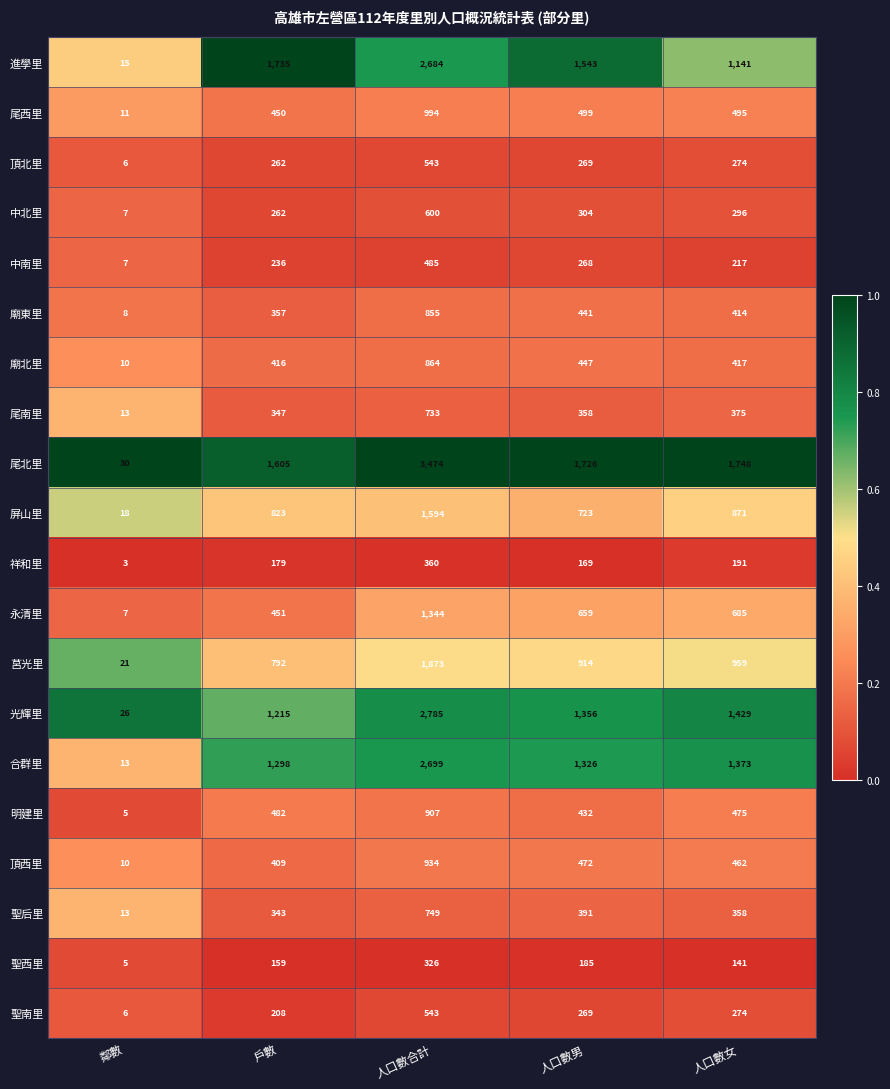

What is the sum of the 尾北里 values at 戶數 and 人口數女?

3353